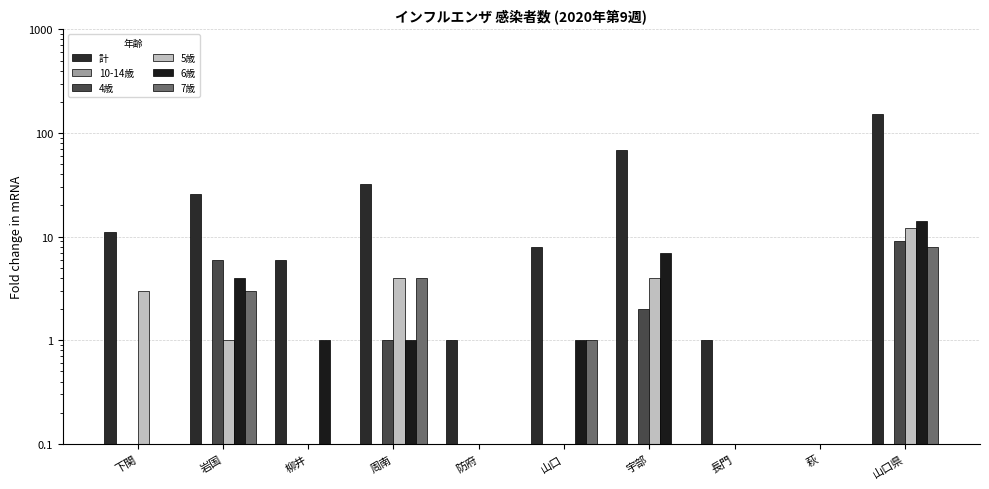

The value of 計 at 長門 is 1. True or false?

True